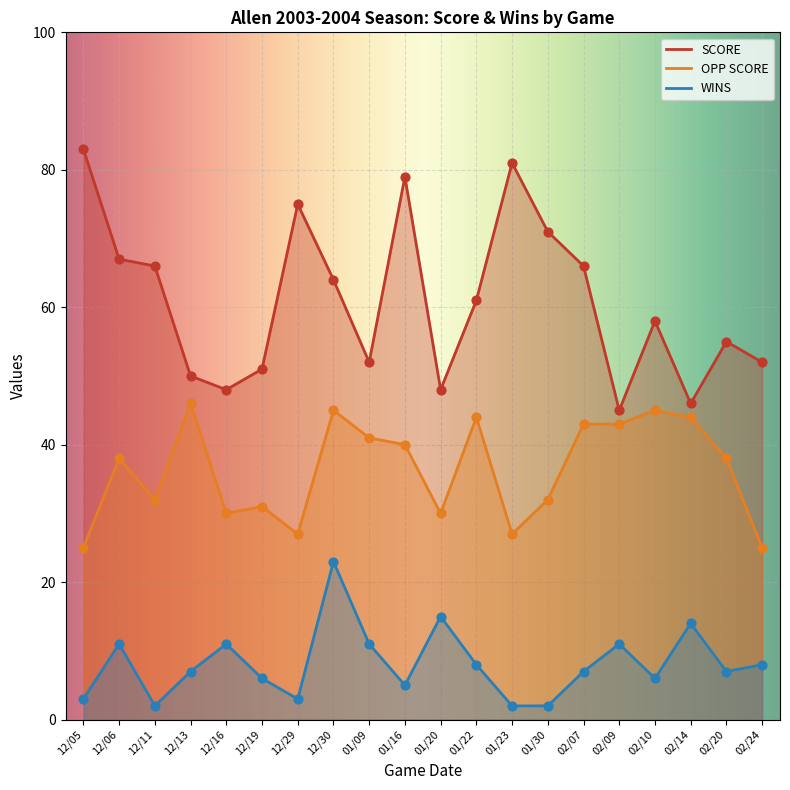

Which series has the largest total across all categories?

SCORE